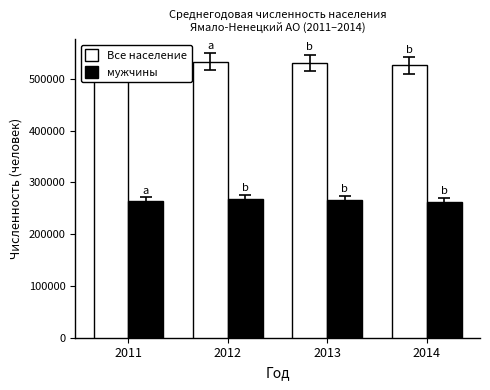

What is the highest value of the Все население series?

533494